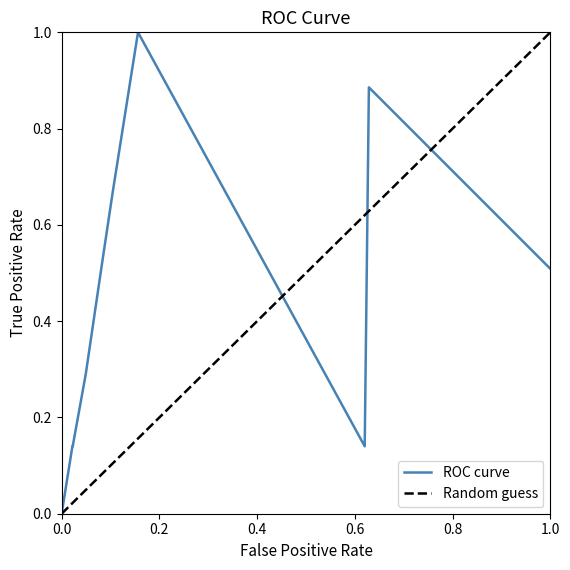

What is the highest value of the ROC curve series?

1.0